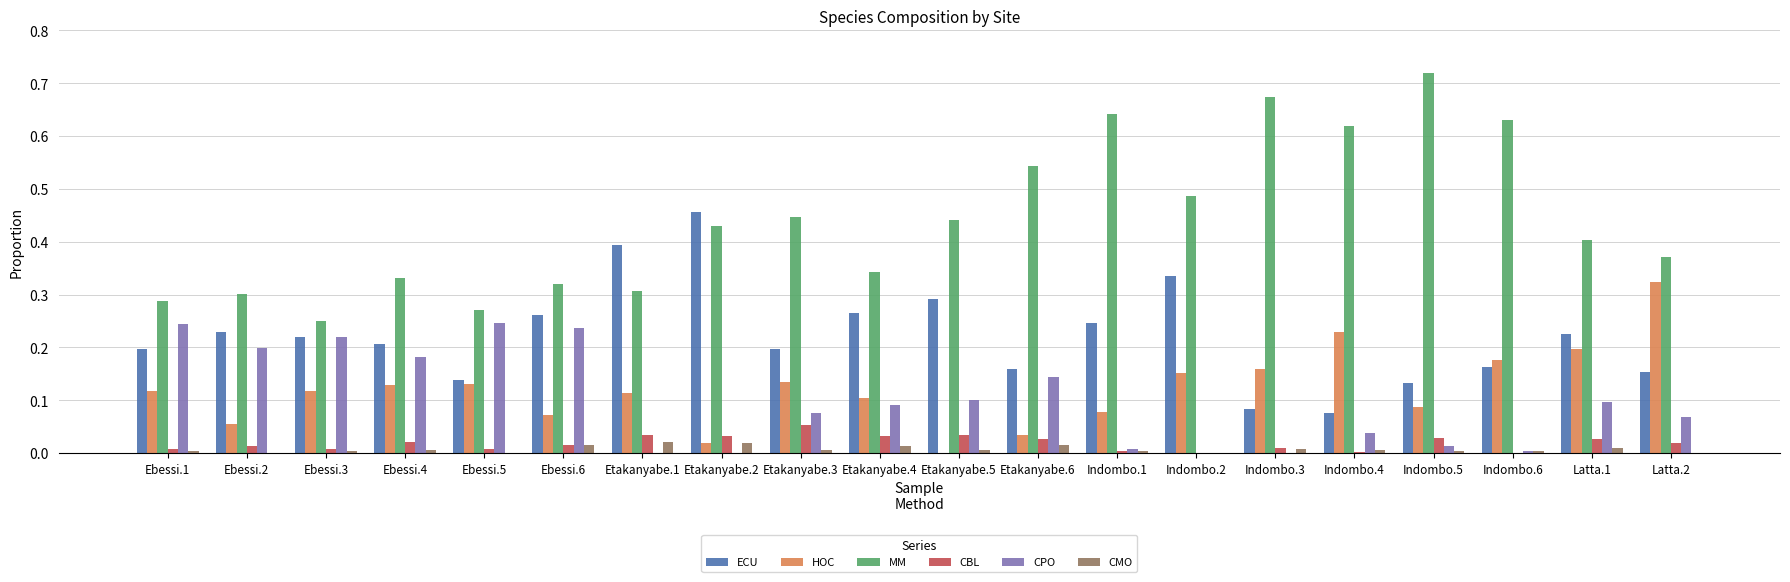

Which label corresponds to the largest value in the chart?

Indombo.5